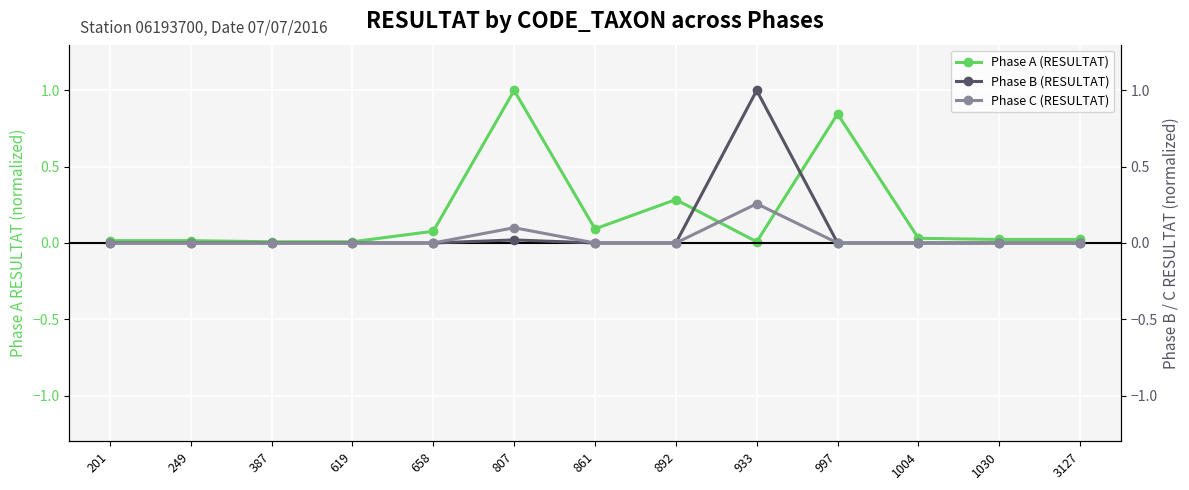

What is the greatest value displayed?

1.0